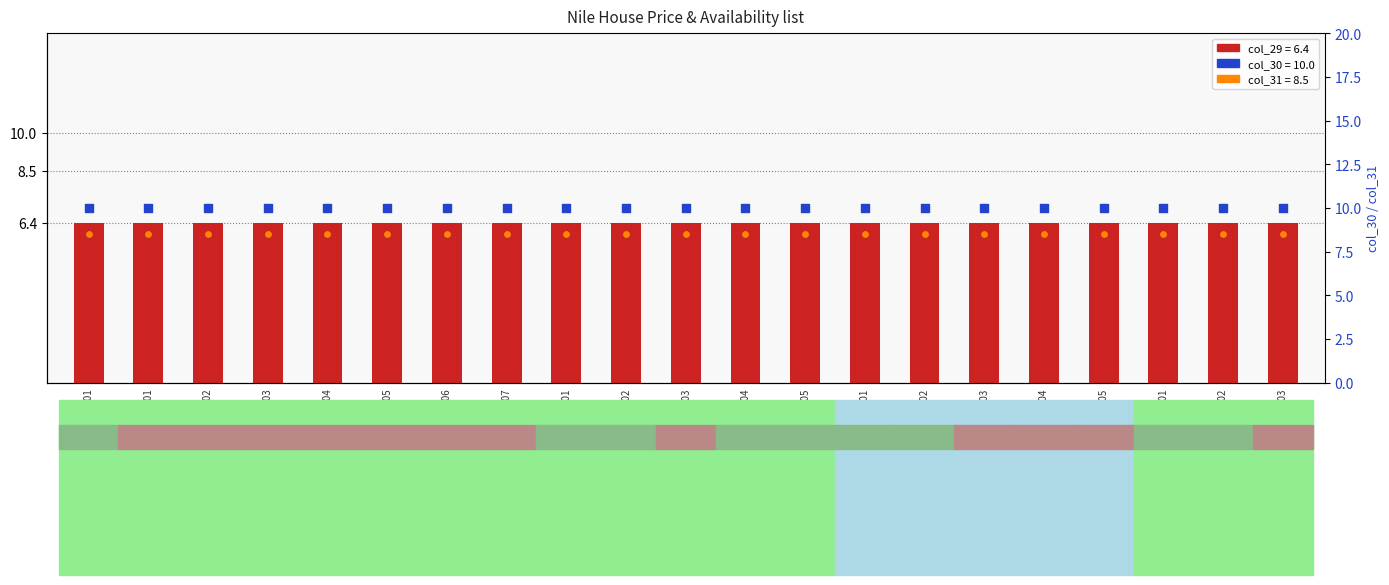

At how many categories does at least one series exceed 7?

21